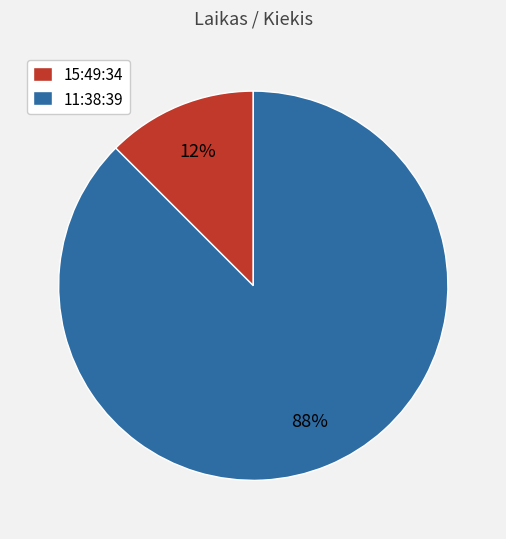

True or false: 11:38:39 accounts for 94% of the total.

False